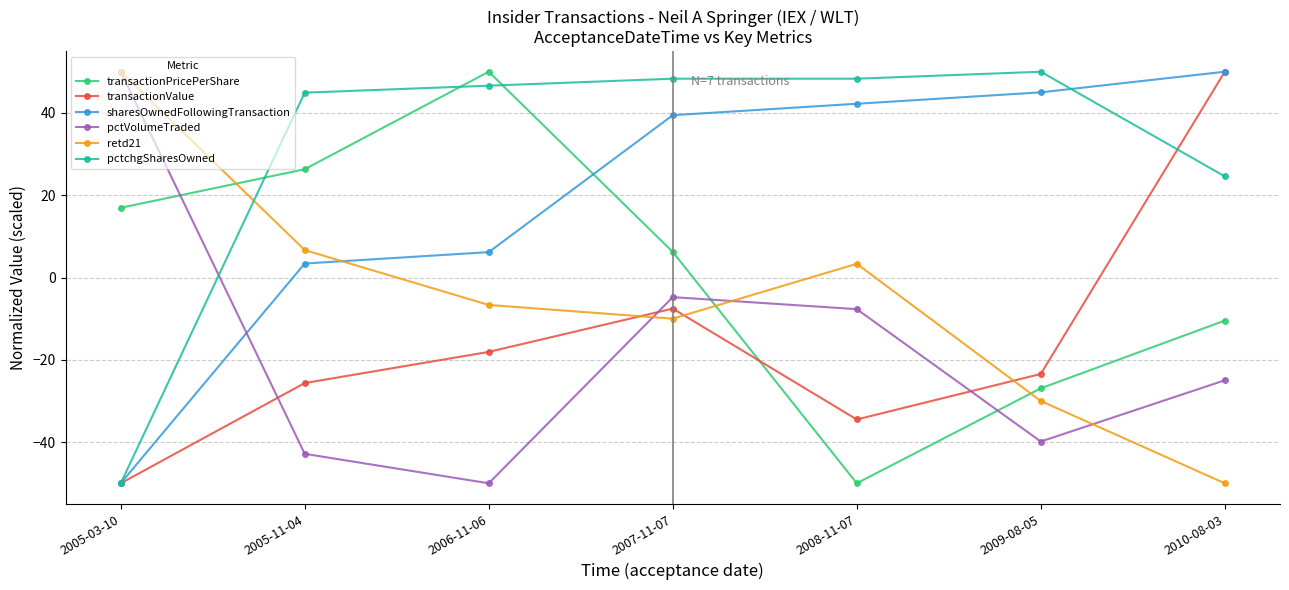

How many values in transactionValue are below zero?

6